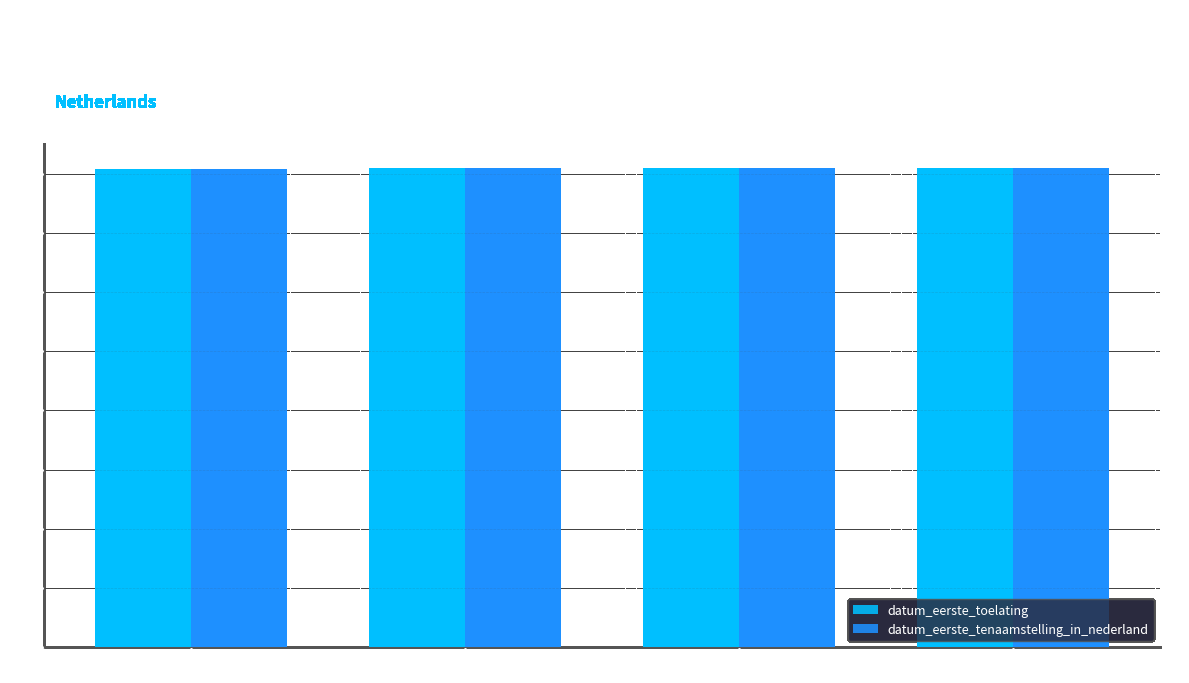

List the series in order of their overall mean, lowest first.

datum_eerste_toelating, datum_eerste_tenaamstelling_in_nederland